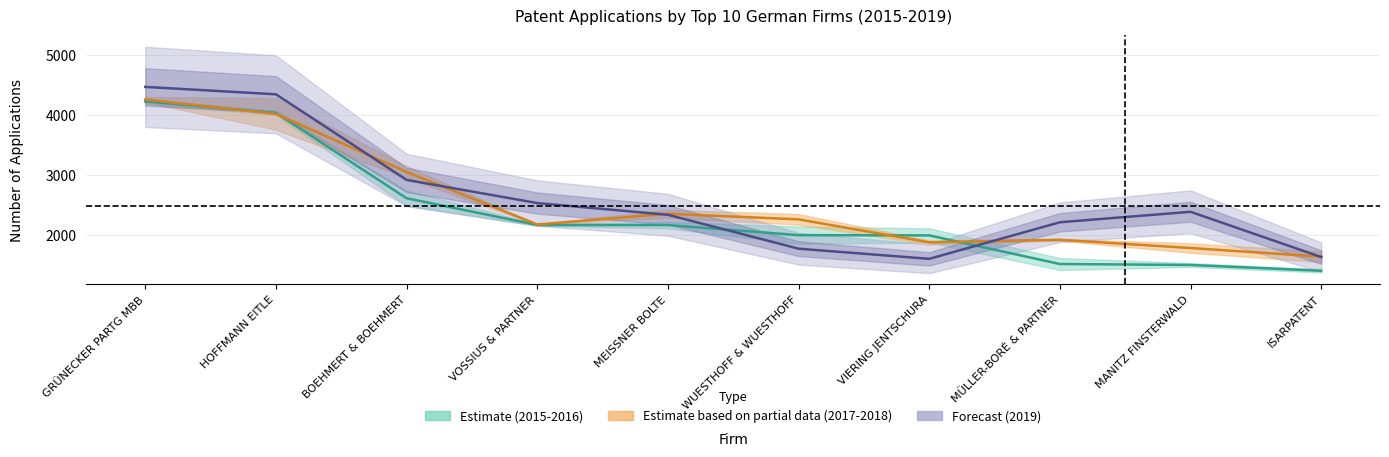

How many times do Estimate (mid) and Partial (mid) cross each other?

4